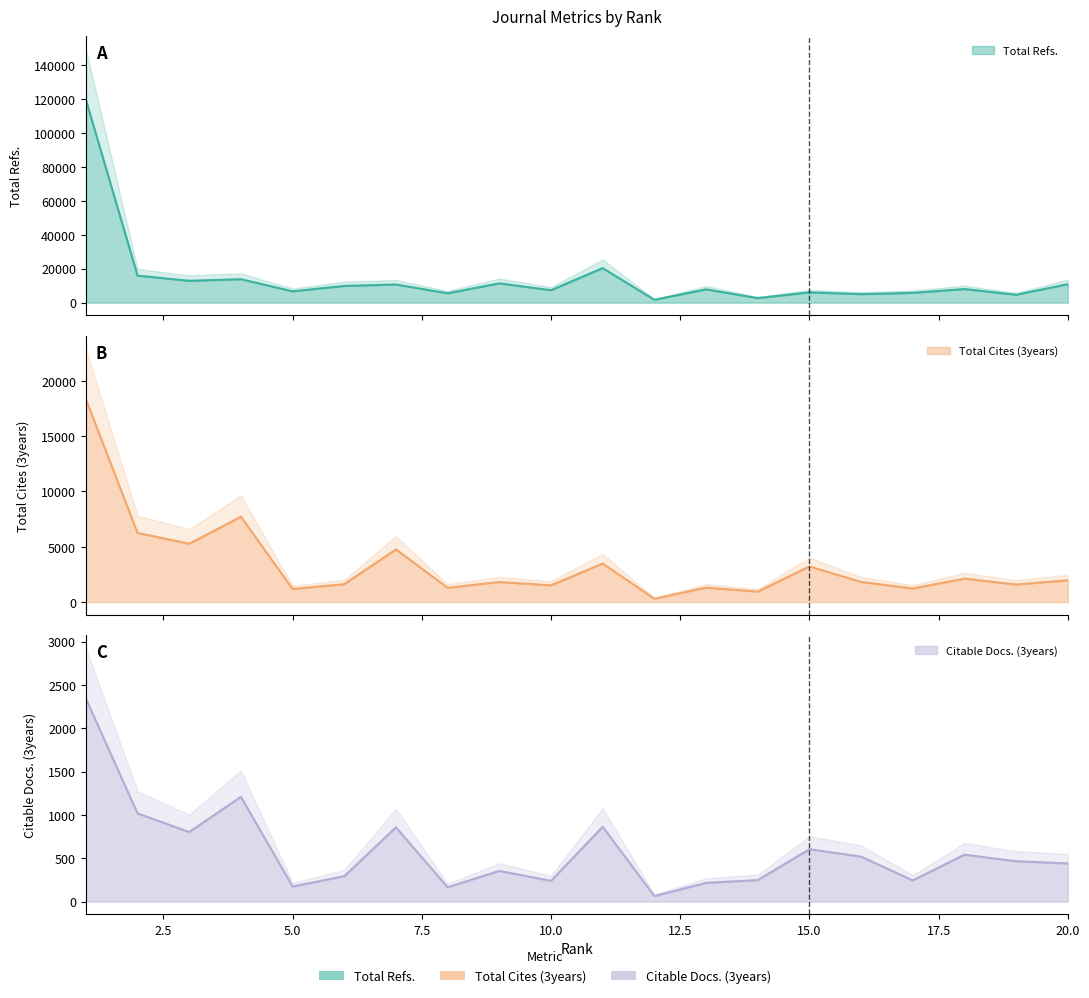

How many values in the Total Cites (3years) series exceed 1826?

9